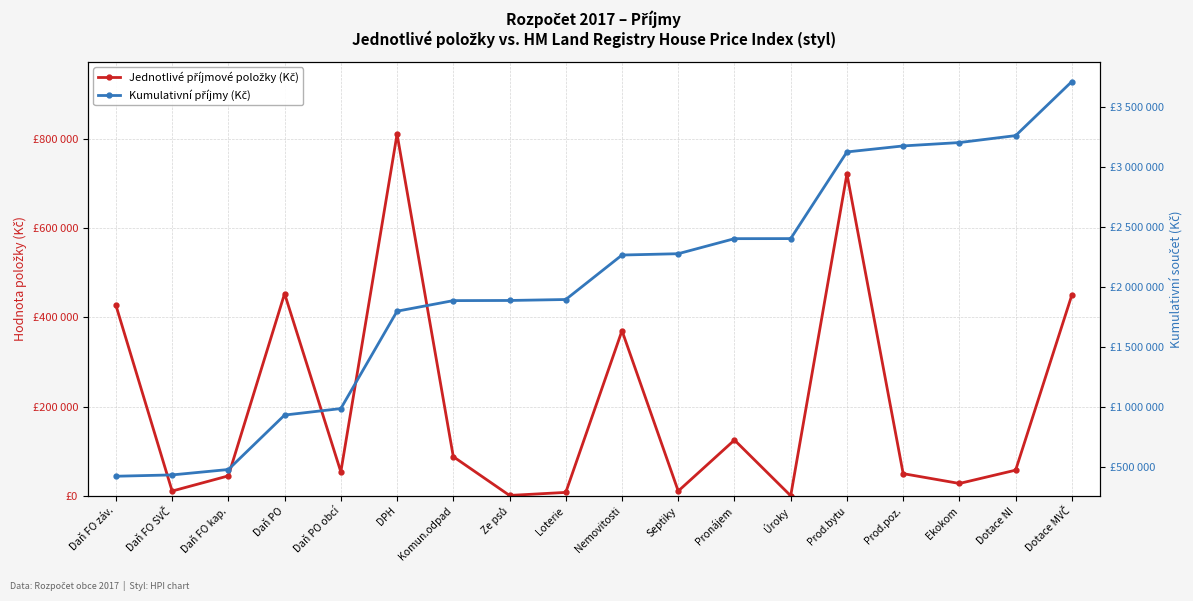

Reading right to left, what are all the values shown in this chart?

Jednotlivé příjmové položky (Kč): Dotace MVČ=450000	Dotace NI=57800	Ekokom=28000	Prod.poz.=50000	Prod.bytu=720960	Úroky=500	Pronájem=125231	Septiky=11000	Nemovitosti=370000	Loterie=8000	Ze psů=1200	Komun.odpad=88000	DPH=810000	Daň PO obcí=54000	Daň PO=453000	Daň FO kap.=45000	Daň FO SVČ=11000	Daň FO záv.=427000
Kumulativní příjmy (Kč): Dotace MVČ=3710691	Dotace NI=3260691	Ekokom=3202891	Prod.poz.=3174891	Prod.bytu=3124891	Úroky=2403931	Pronájem=2403431	Septiky=2278200	Nemovitosti=2267200	Loterie=1897200	Ze psů=1889200	Komun.odpad=1888000	DPH=1800000	Daň PO obcí=990000	Daň PO=936000	Daň FO kap.=483000	Daň FO SVČ=438000	Daň FO záv.=427000